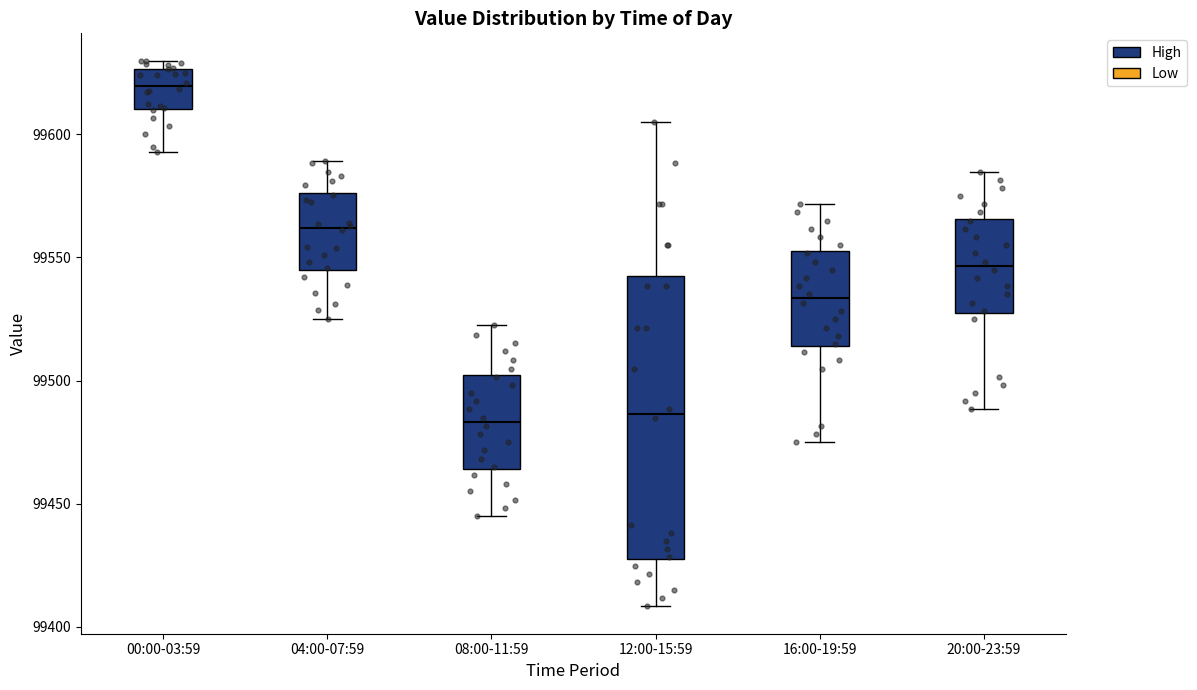

Which box's median line is the highest?

00:00-03:59